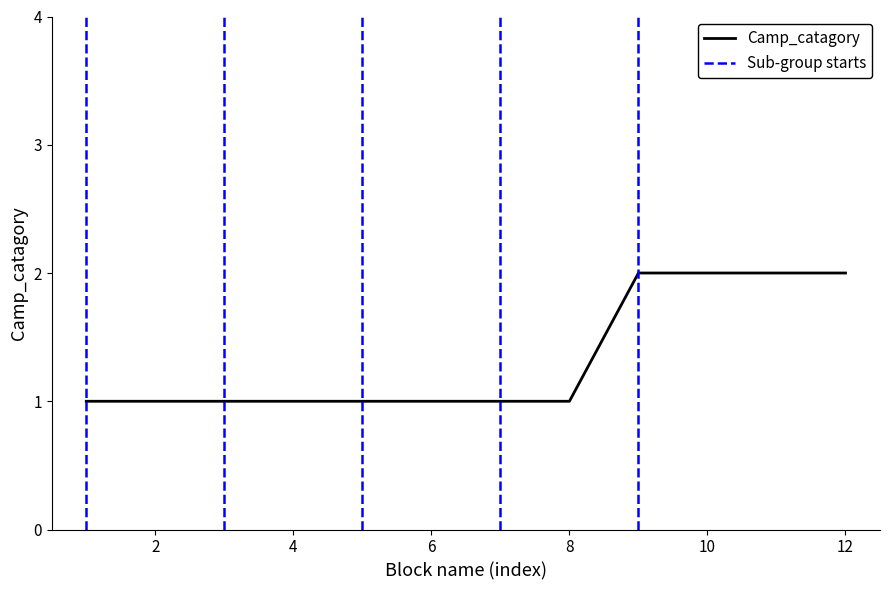

Reading left to right, list all the values displayed in this chart.

1	1	1	1	1	1	1	1	2	2	2	2